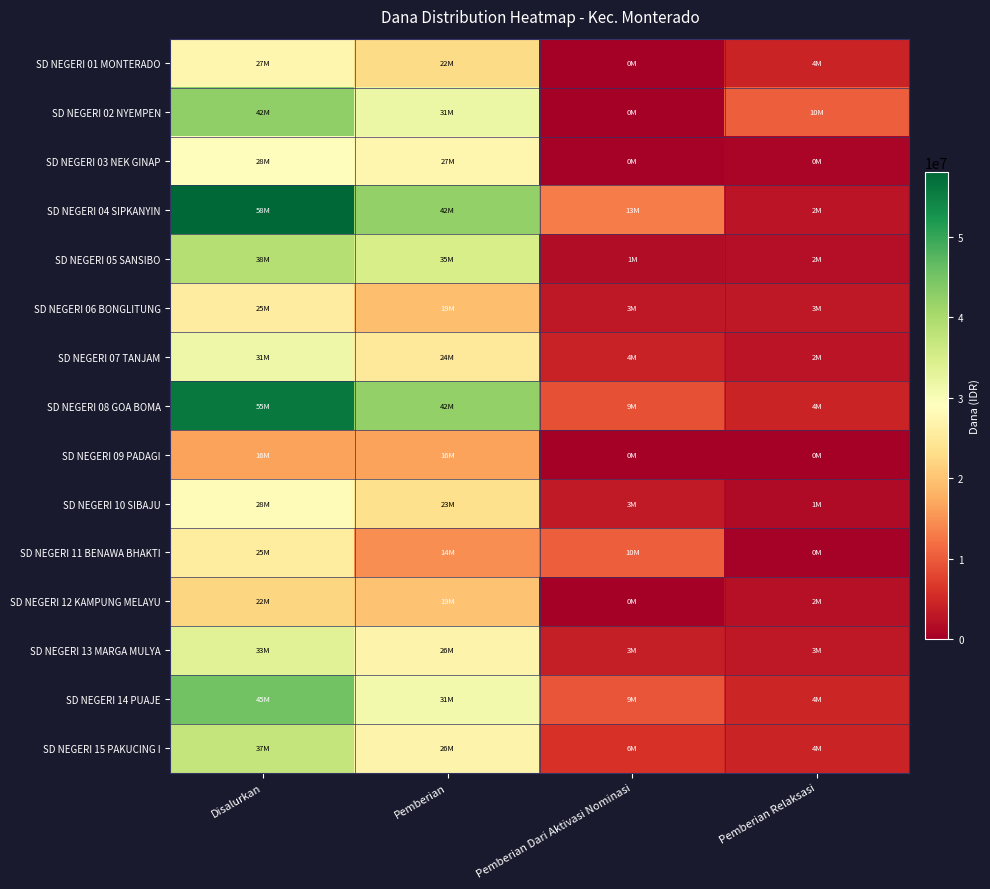

What is the spread (max minus min) of values at Pemberian Dari Aktivasi Nominasi?

13050000